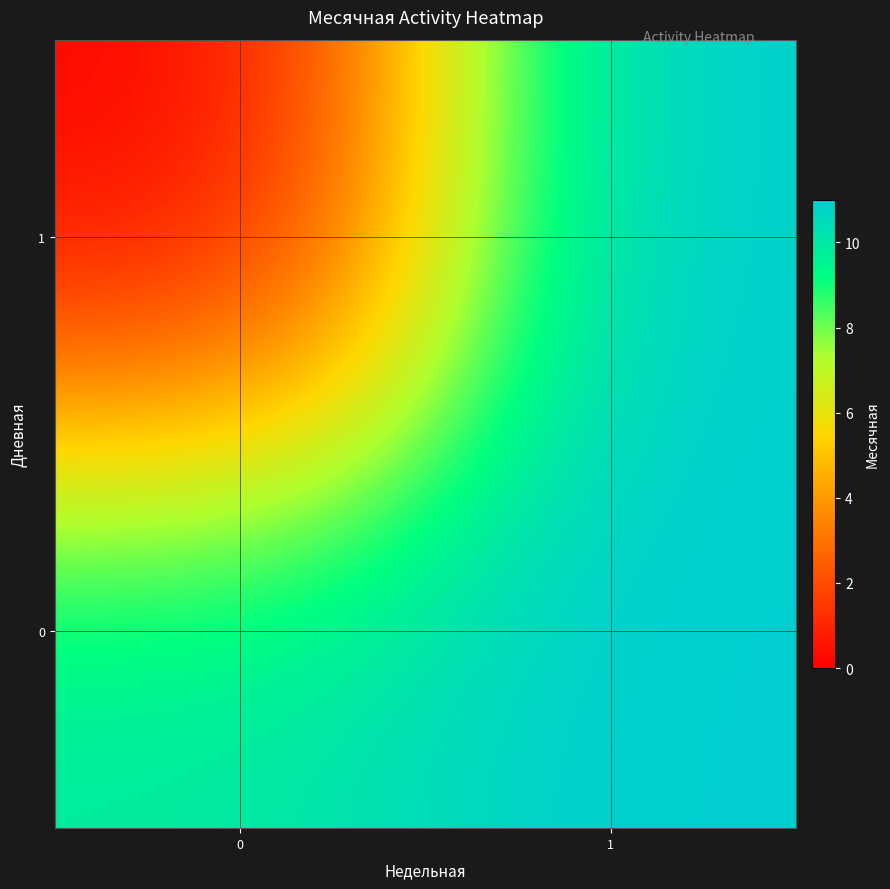

How many data points does each series have?

2